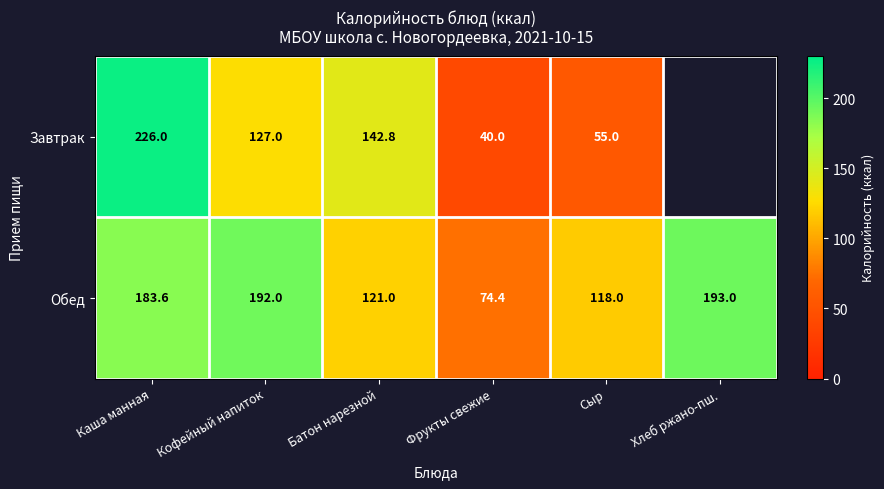

True or false: Обед has a value of 45.6 at Сыр.

False